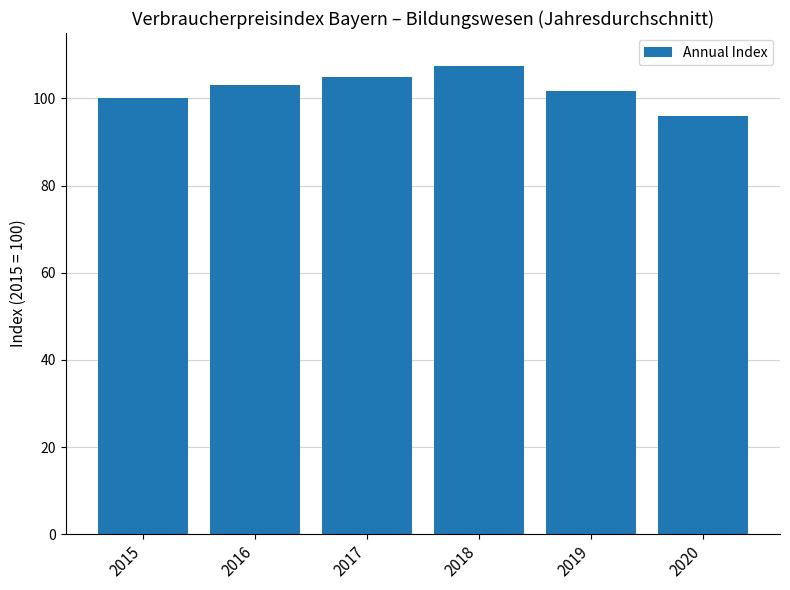

Reading left to right, list all the values displayed in this chart.

100.0	103.1	104.9	107.5	101.7	95.9